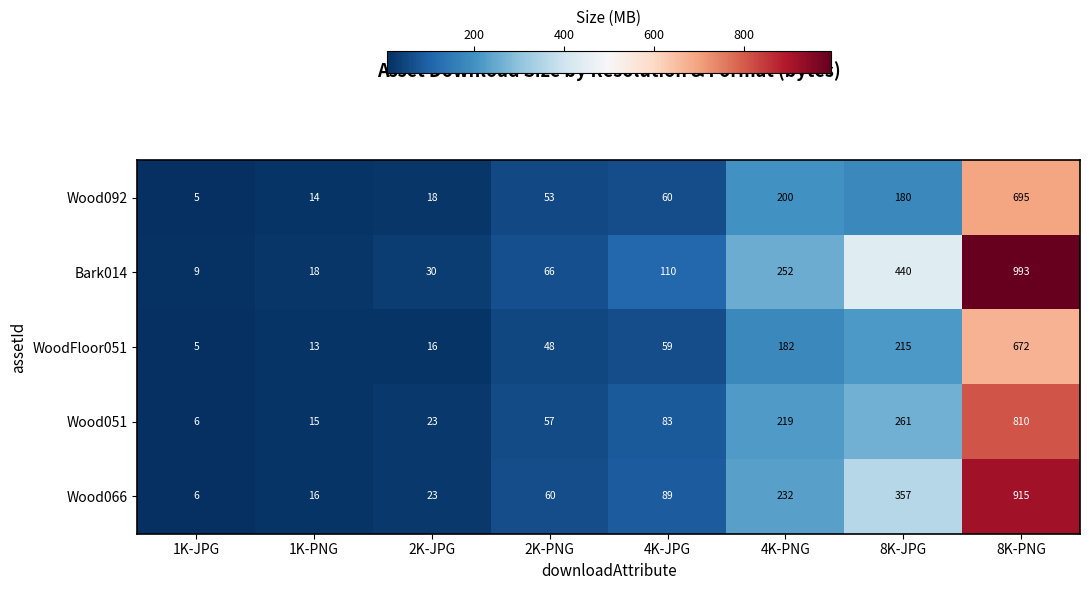

What is the difference between the highest and lowest values at 4K-PNG?

70